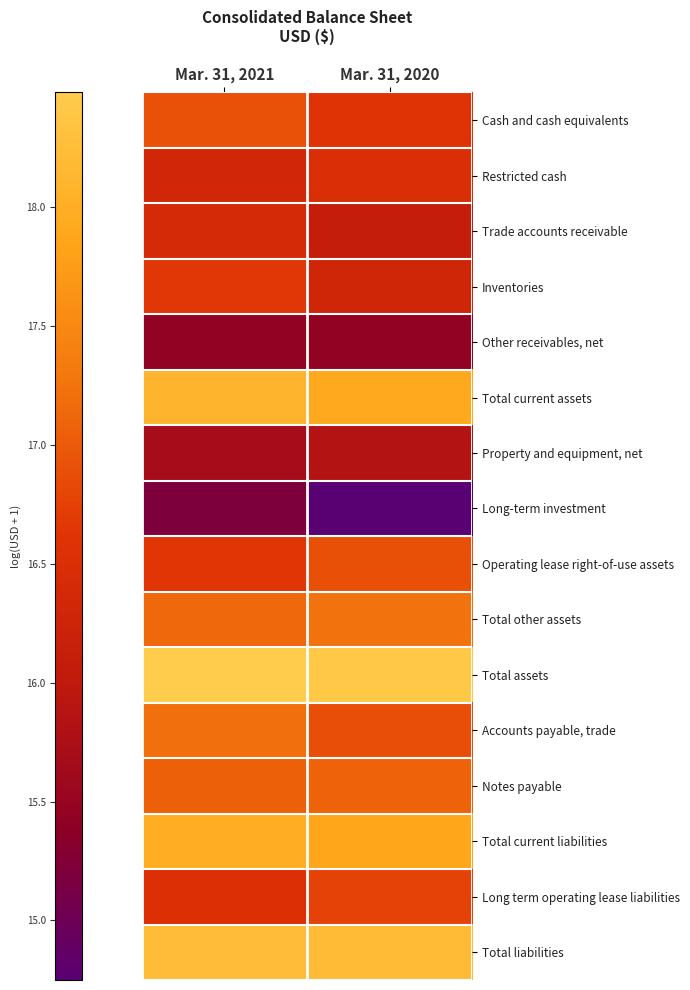

Which series has the largest range (max minus min)?

Long-term investment